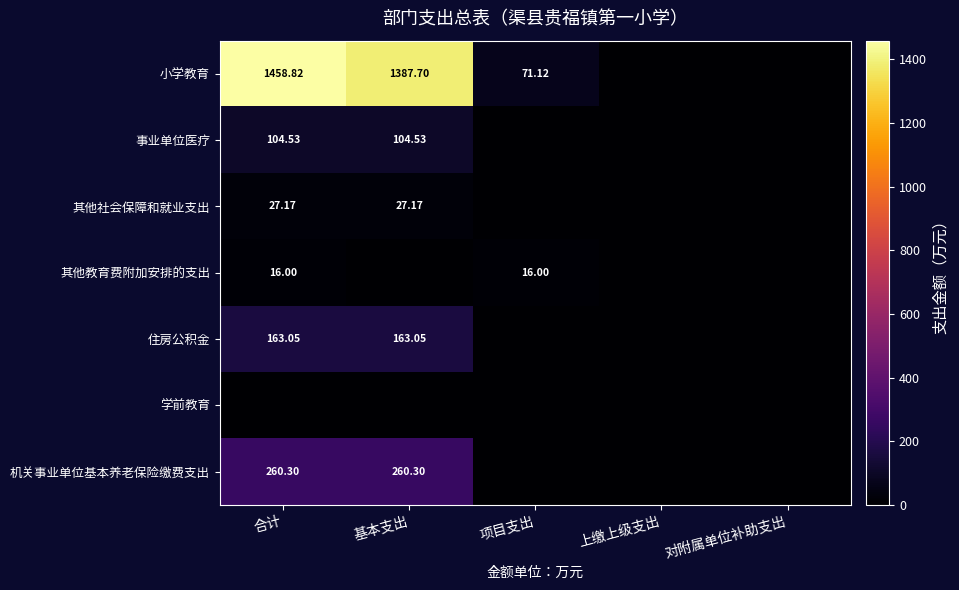

Rank the categories by 事业单位医疗 value from highest to lowest.

合计, 基本支出, 项目支出, 上缴上级支出, 对附属单位补助支出